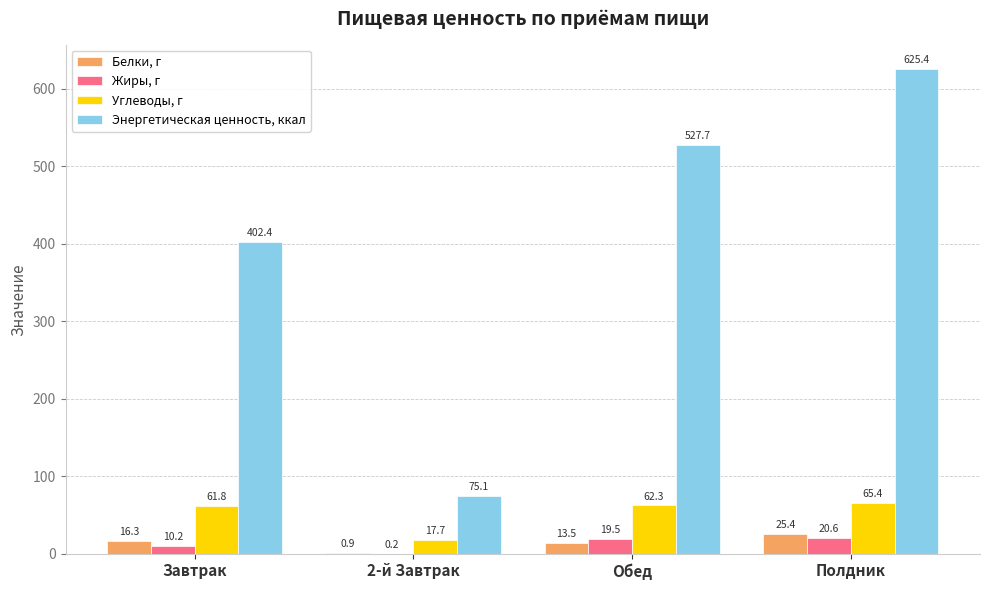

At which label is Жиры, г closest to 10?

Завтрак